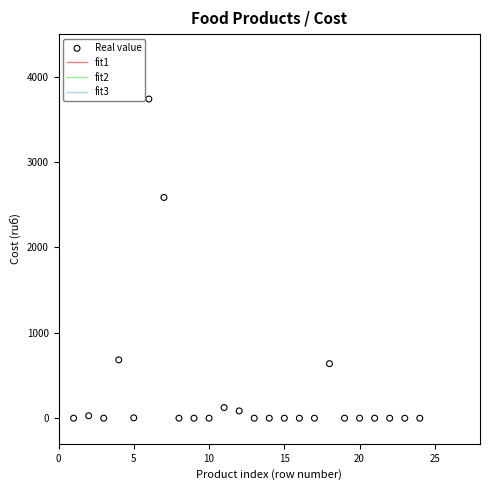

What Y value in the scatter plot is closest to 1869?

2586.2